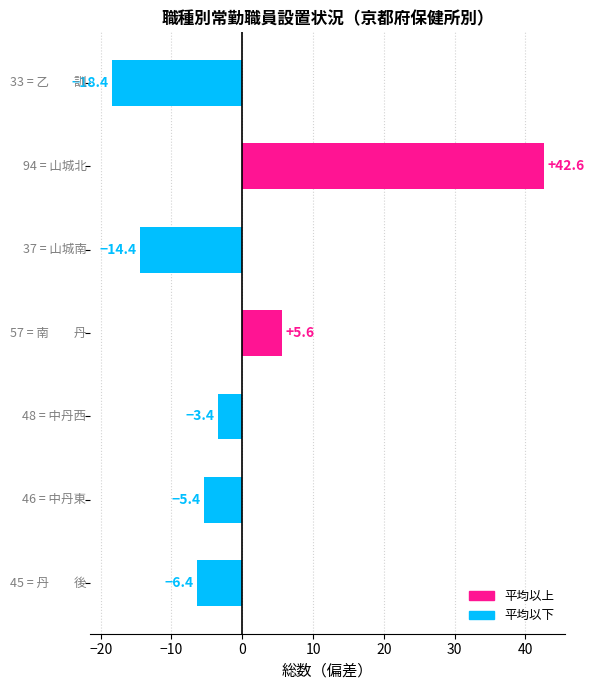

What is the greatest value displayed?

42.6